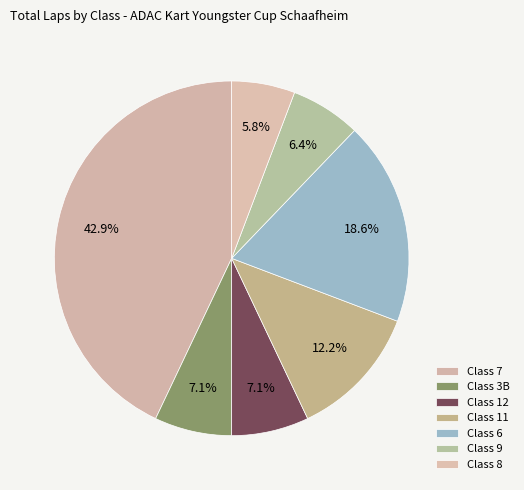

How many segments does this pie chart have?

7